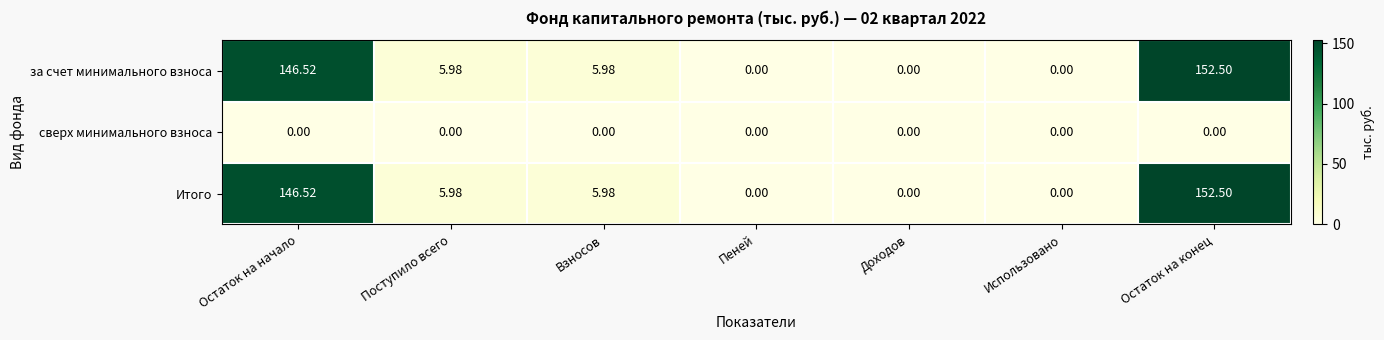

How many data points in Итого are less than 5?

3